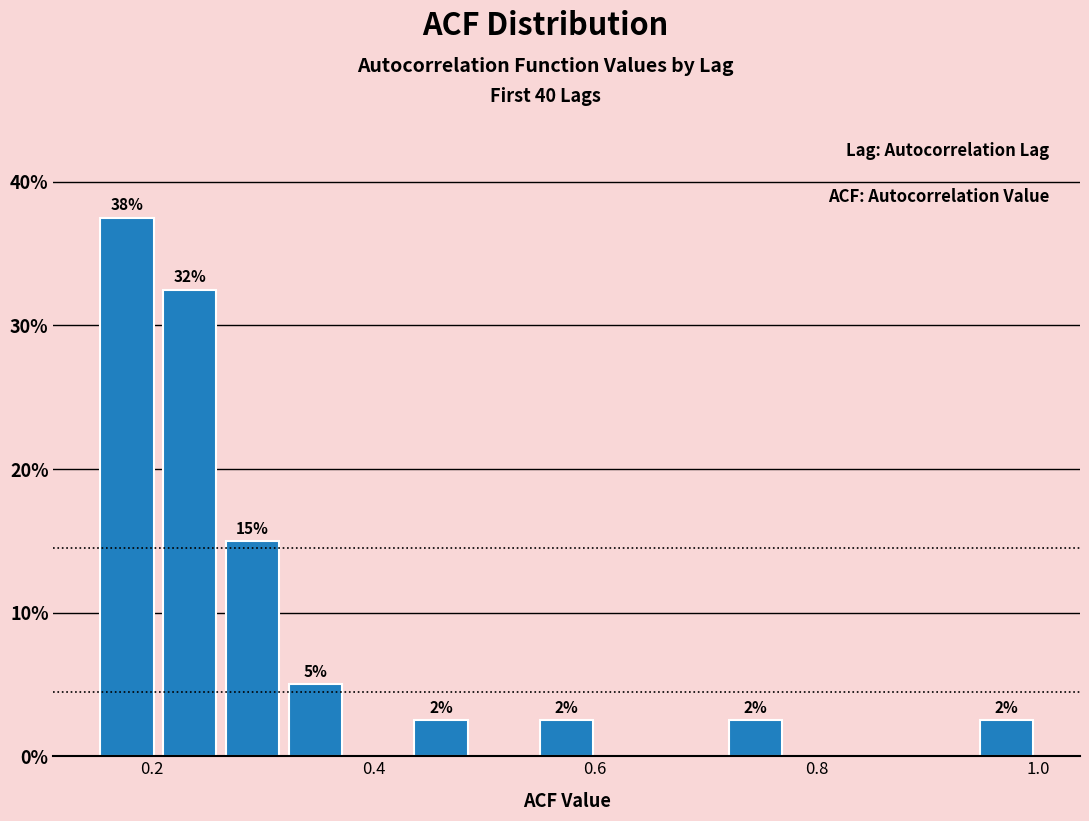

Around what value on the x-axis is the tallest bar? Give the approximate position of its centre, as read against the axis.

0.18